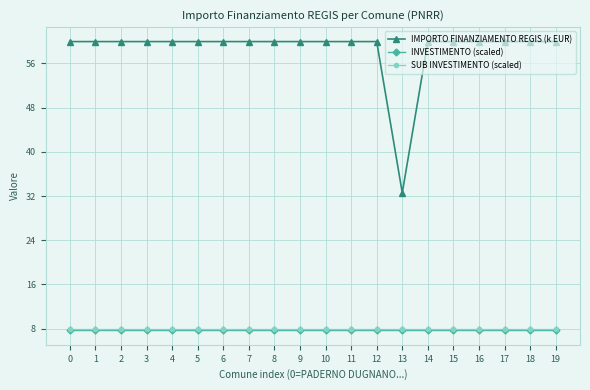

At how many categories does at least one series exceed 42?

19